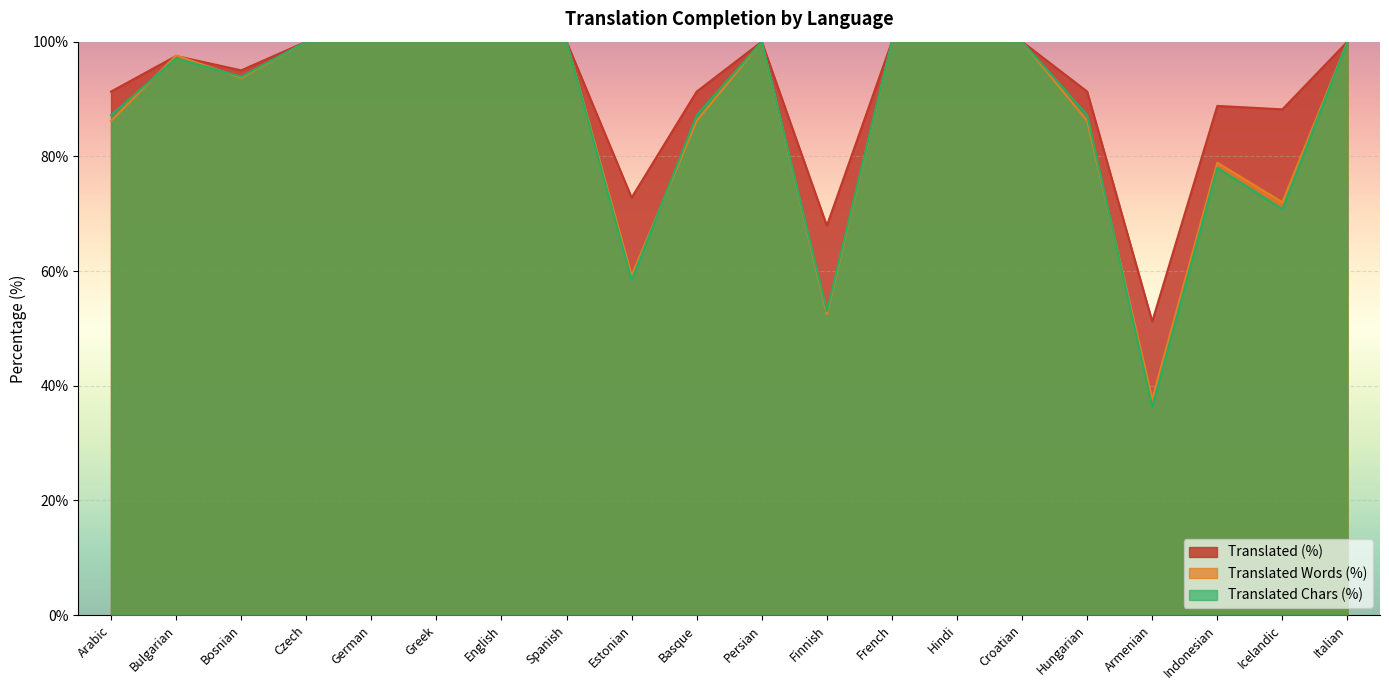

Rank the series by their maximum value, from lowest to highest.

translated_percent, translated_words_percent, translated_chars_percent